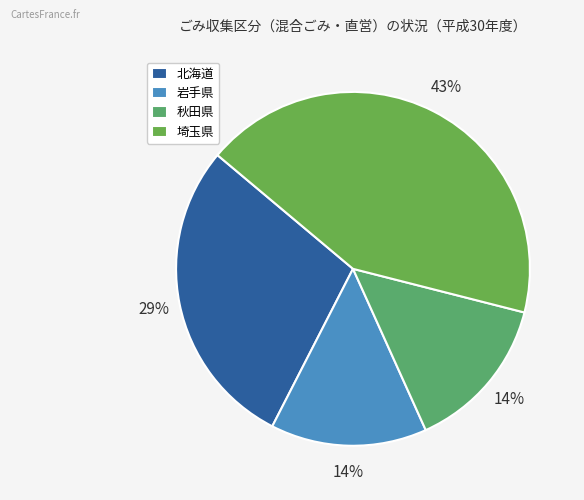

How many segments does this pie chart have?

4